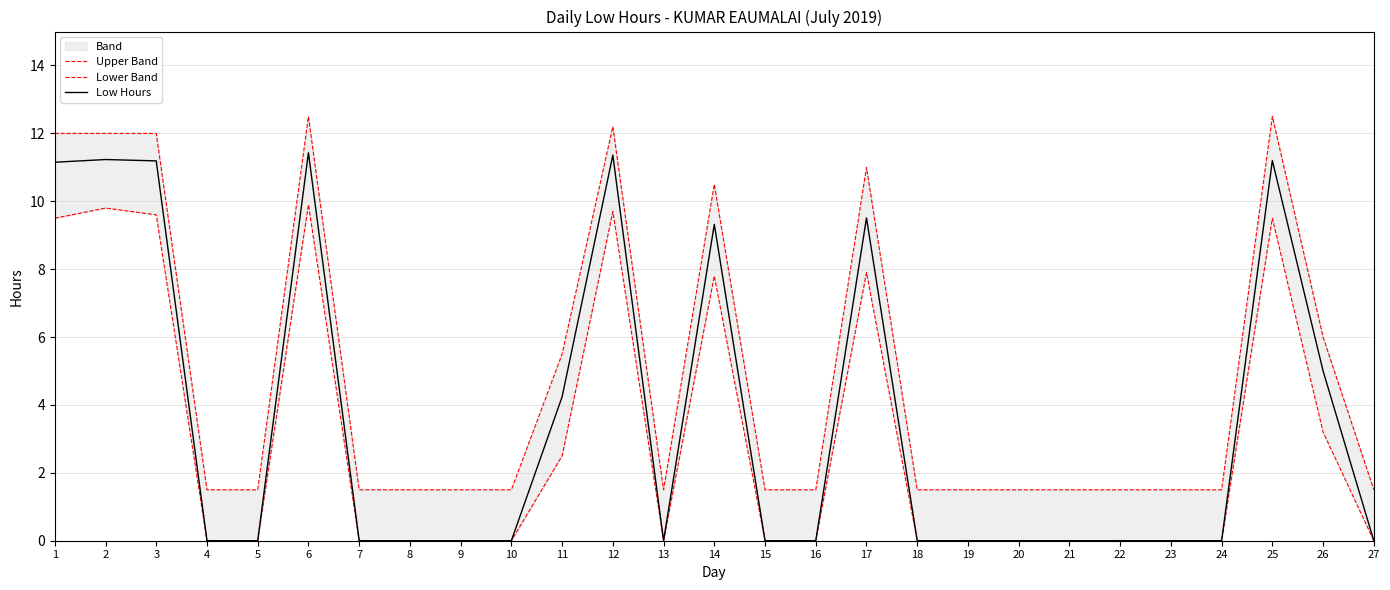

True or false: Upper Band and Lower Band intersect in this chart.

False